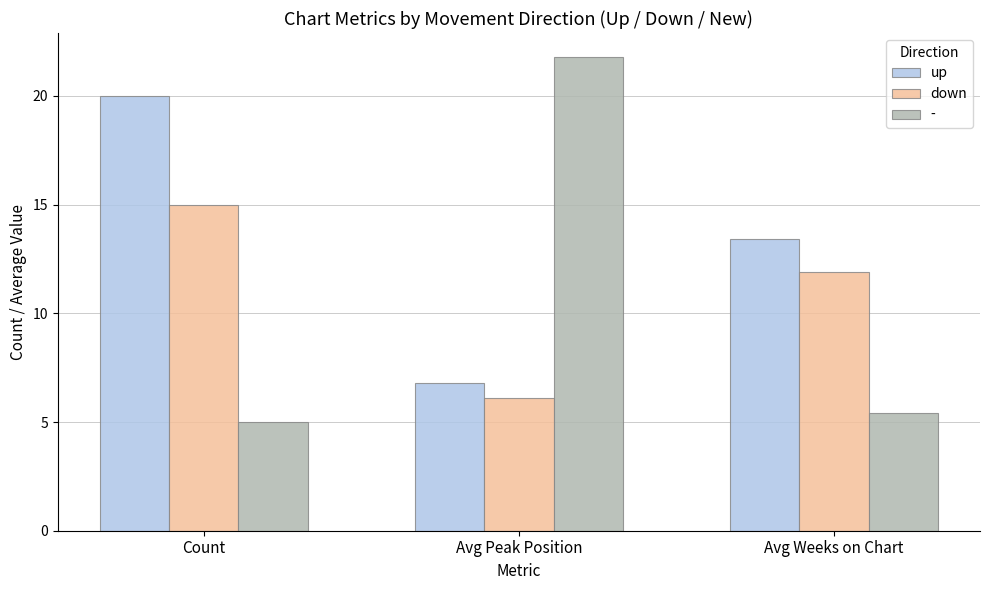

What is the label of the 1st bar from the left?

Count